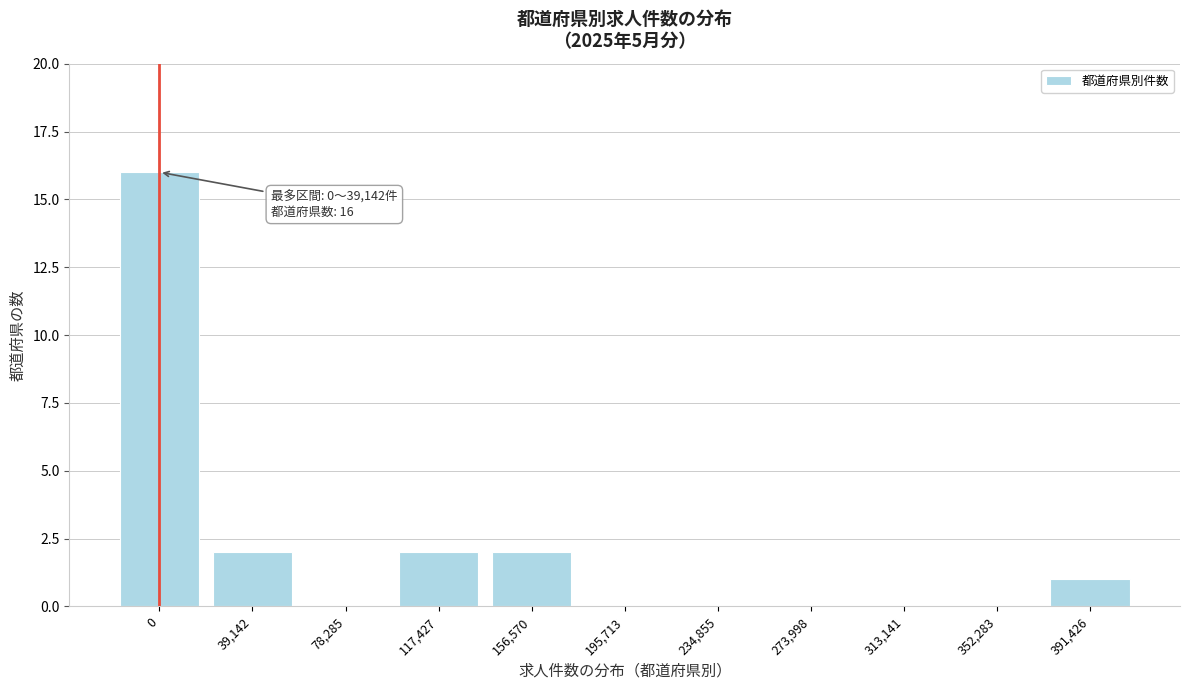

Reading left to right, what are all the values shown in this chart?

0=16	39,142=2	78,285=0	117,427=2	156,570=2	195,713=0	234,855=0	273,998=0	313,141=0	352,283=0	391,426=1